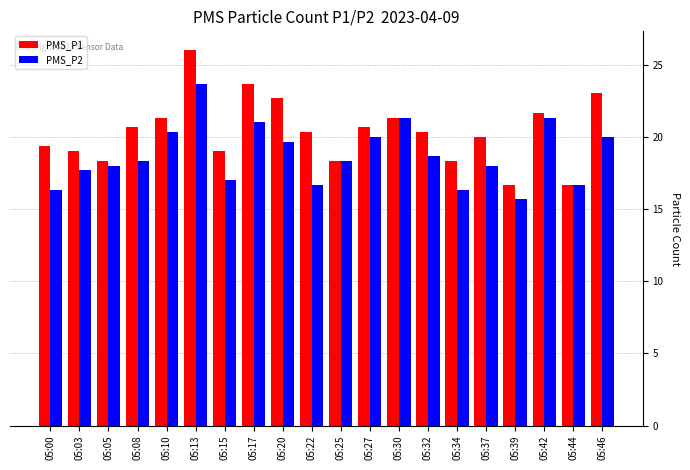

What value does the PMS_P2 series have at 05:00?

16.3